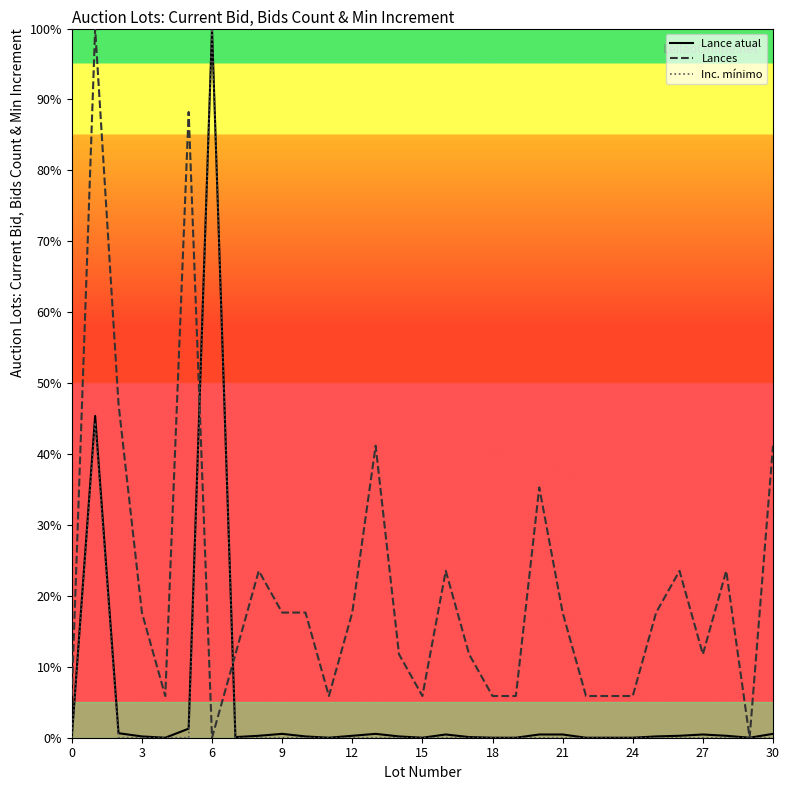

True or false: Lance atual has more than 0 interior local peaks.

True